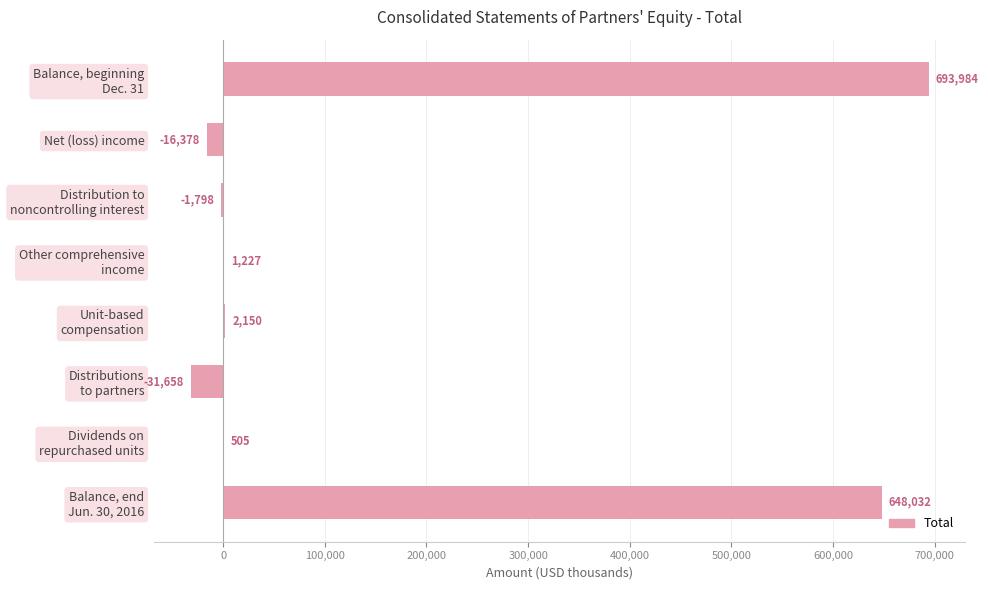

Which category has the highest value across all series?

Balance, beginning
Dec. 31